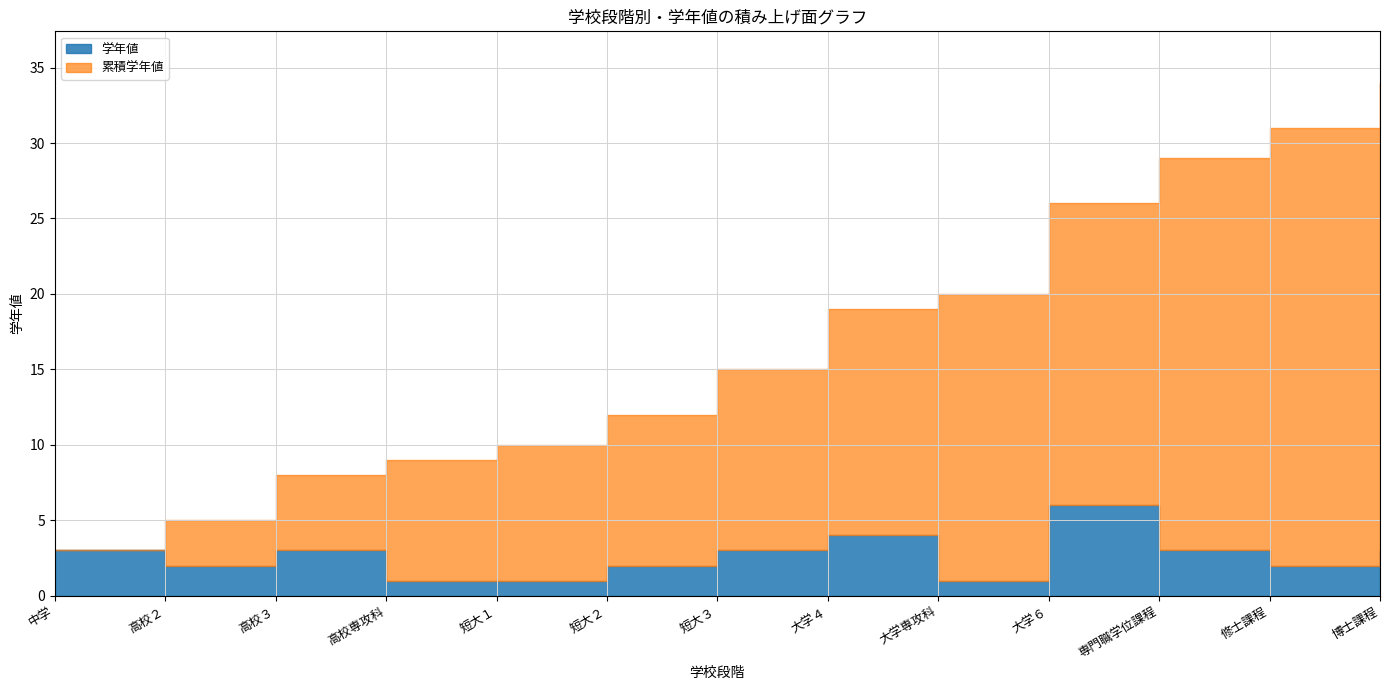

What is the greatest value displayed?

6